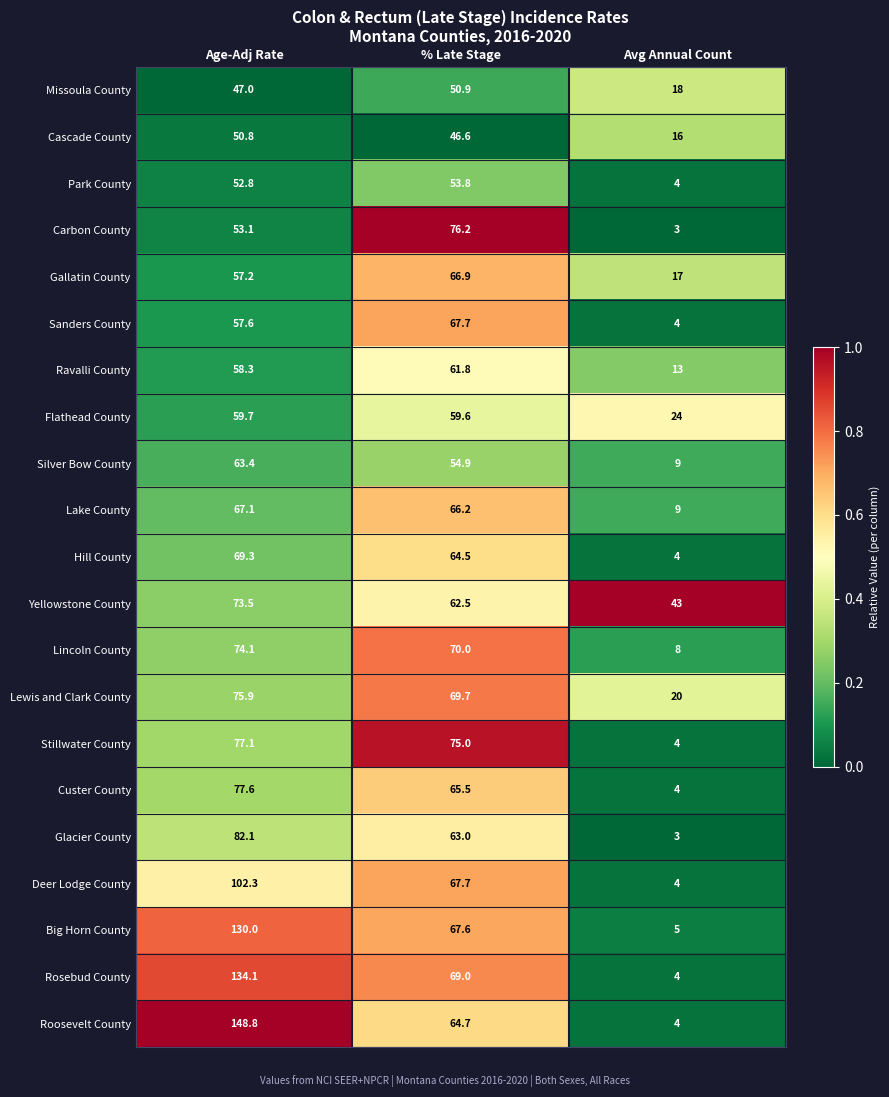

Is it true that Gallatin County equals 66.9 at % Late Stage?

True